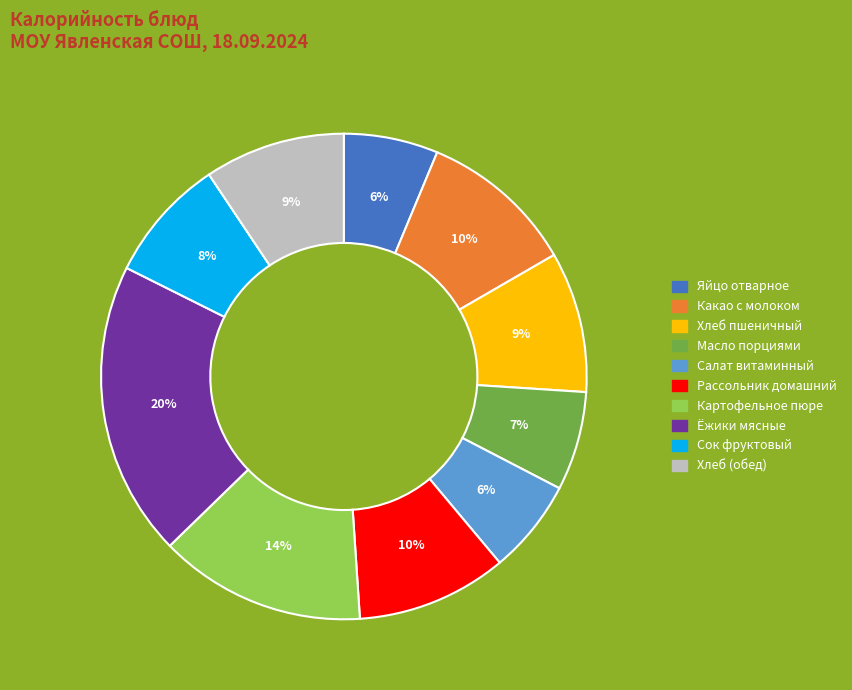

Does Хлеб пшеничный represent more than half of the total?

No